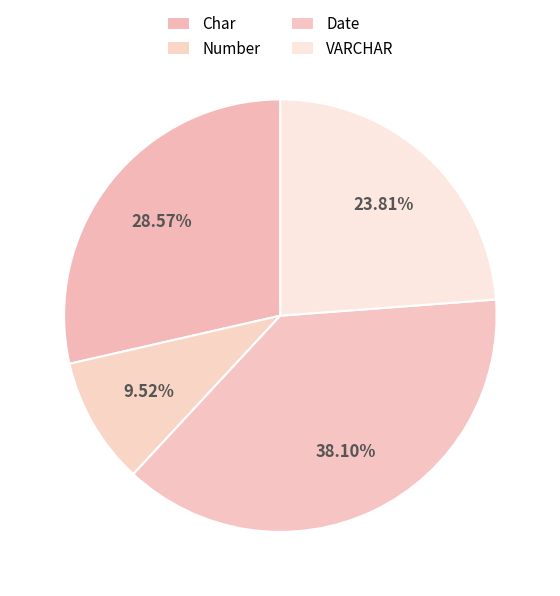

What percentage is the Number slice, to the nearest percent?

10%